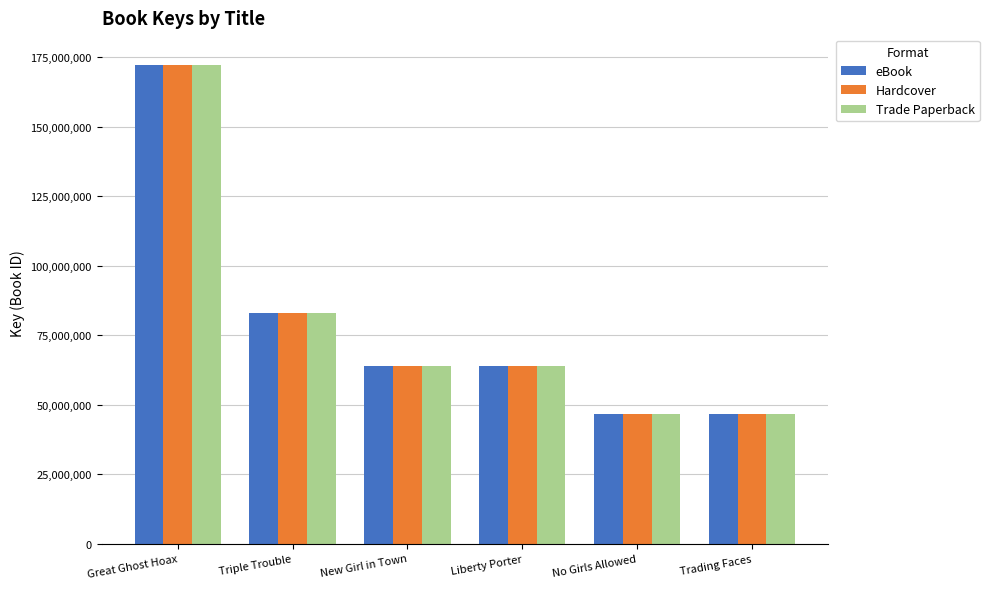

What is the lowest value of the Hardcover series?

46457994